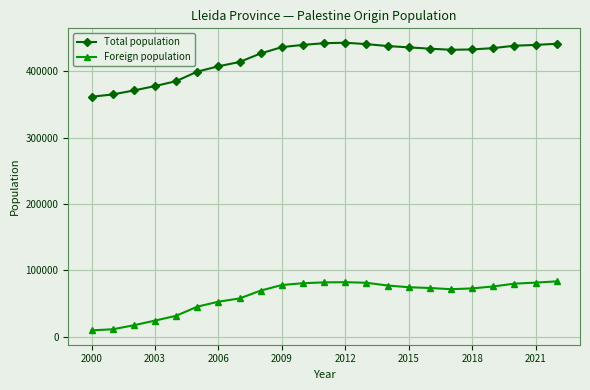

How many values in the Total population series are below 434041?

11